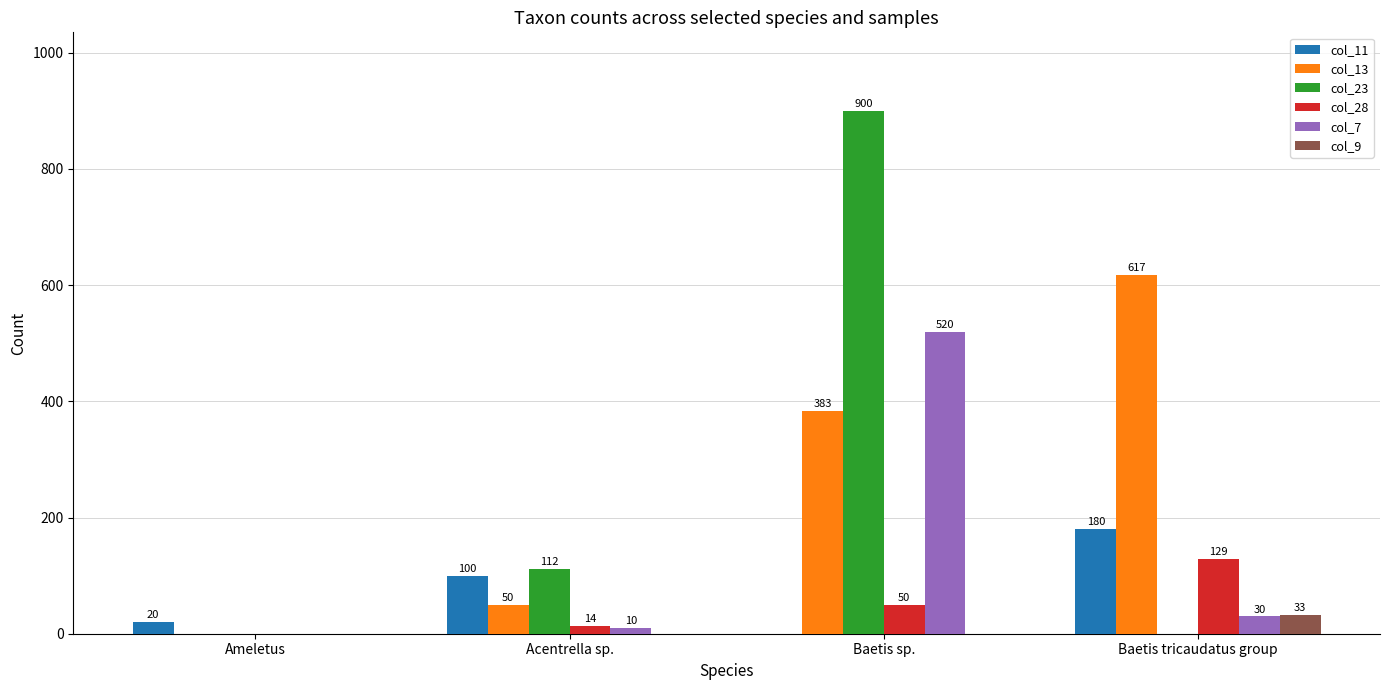

How many groups of bars are there?

4